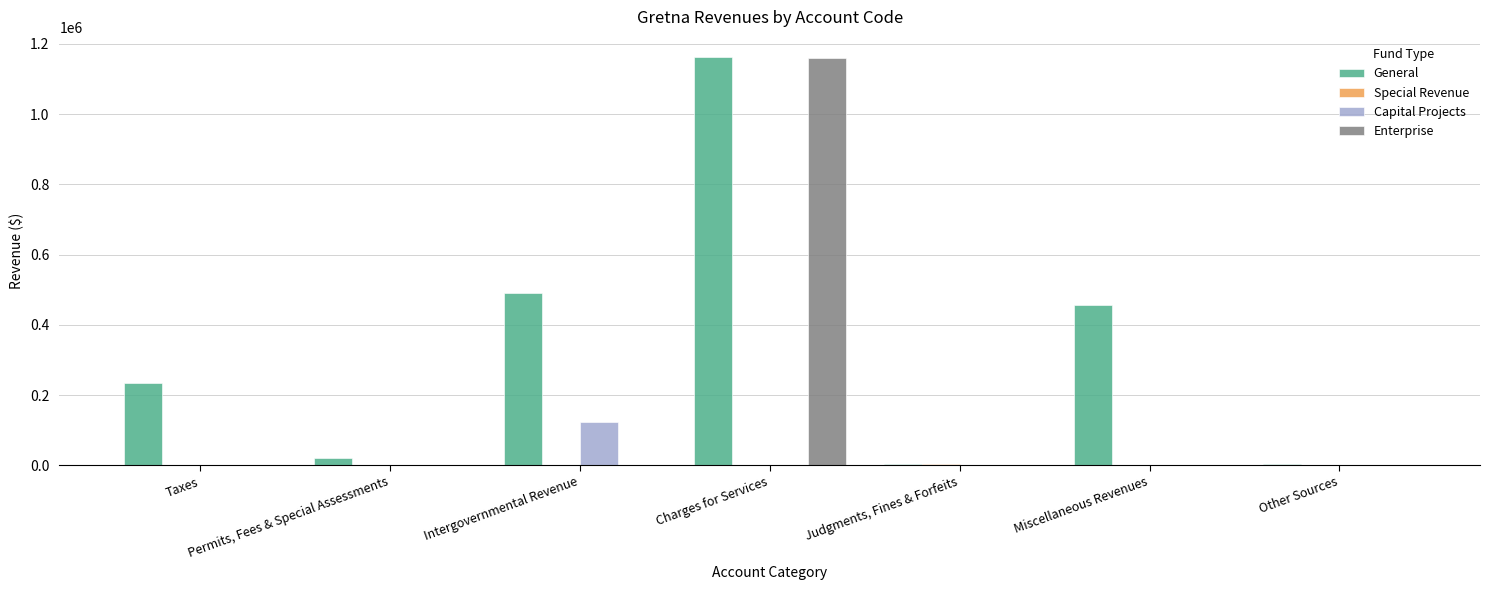

The value of General at Charges for Services is 1735088. True or false?

False